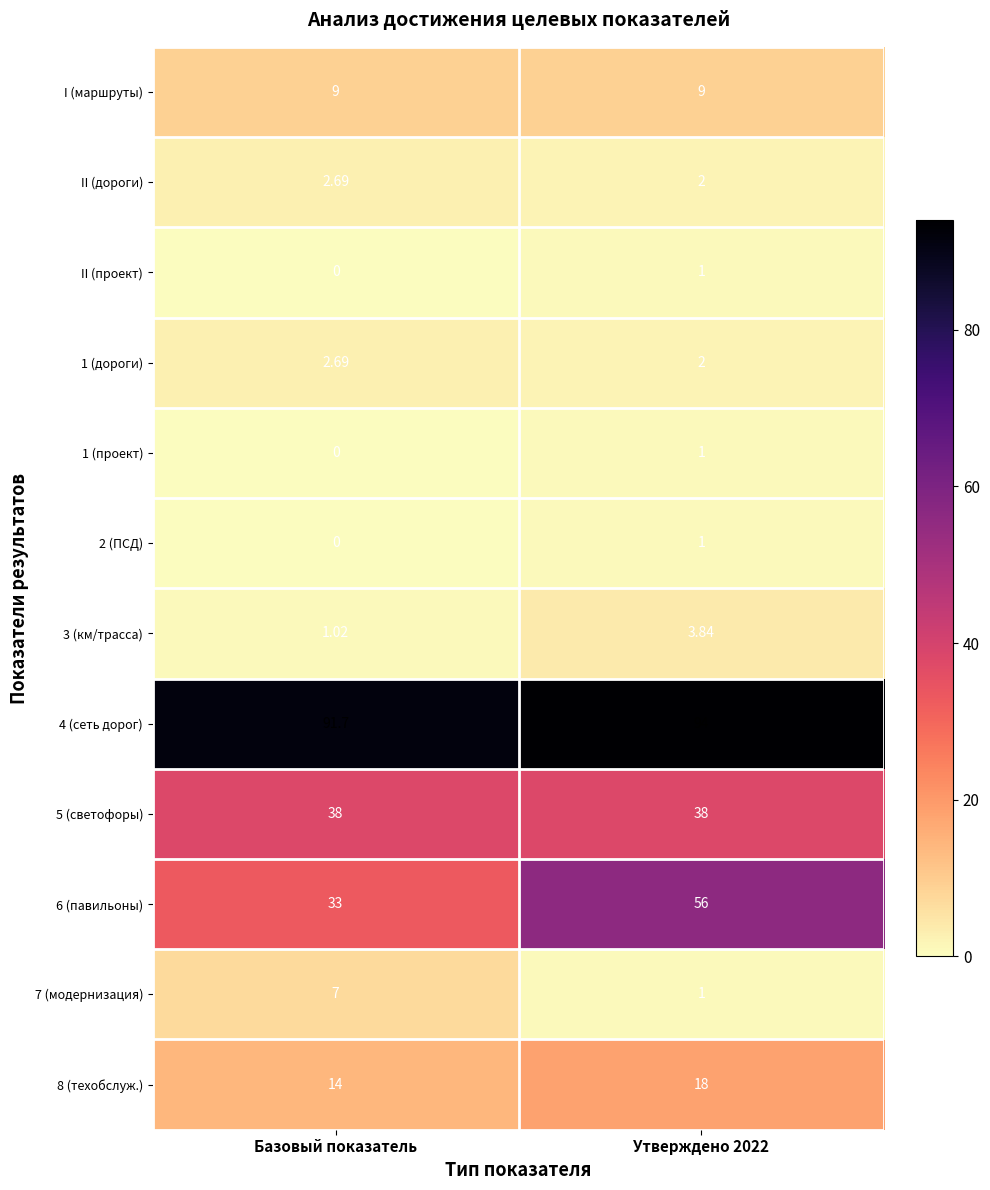

Which series has the widest spread of values?

6 (павильоны)